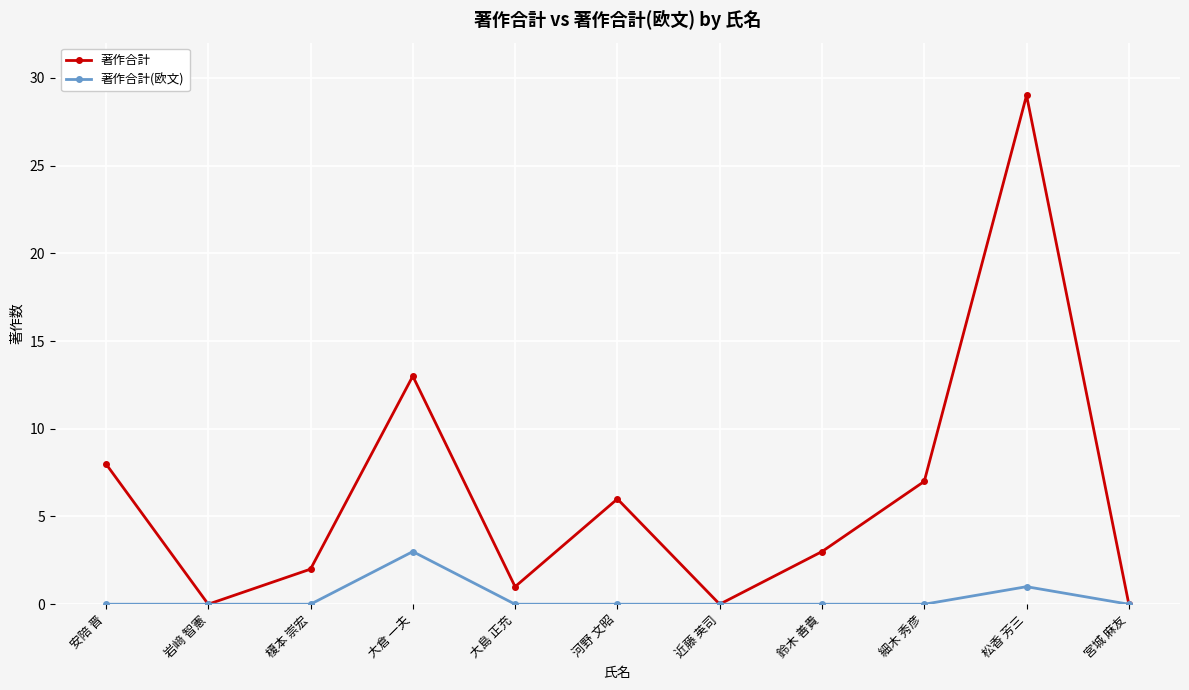

What is the spread (max minus min) of values at 鈴木 善貴?

3